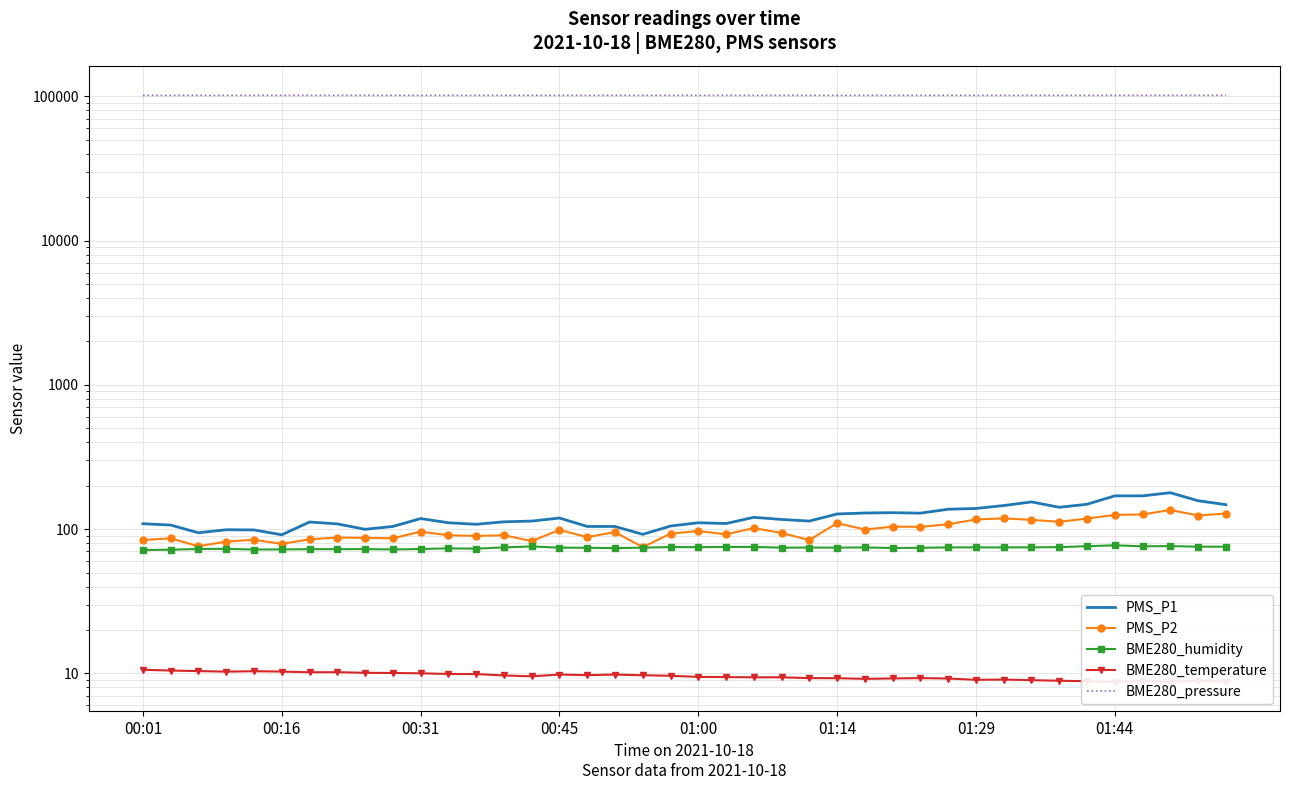

What is the value of the PMS_P2 point at the 8th from the left?

87.3